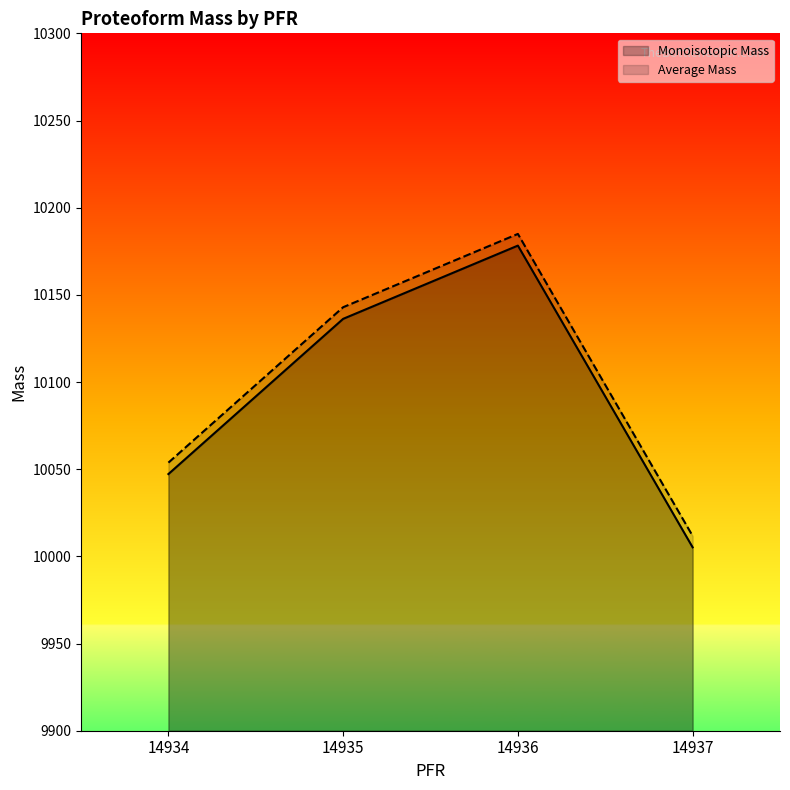

Is it true that Monoisotopic Mass equals 10136.2 at 14935?

True